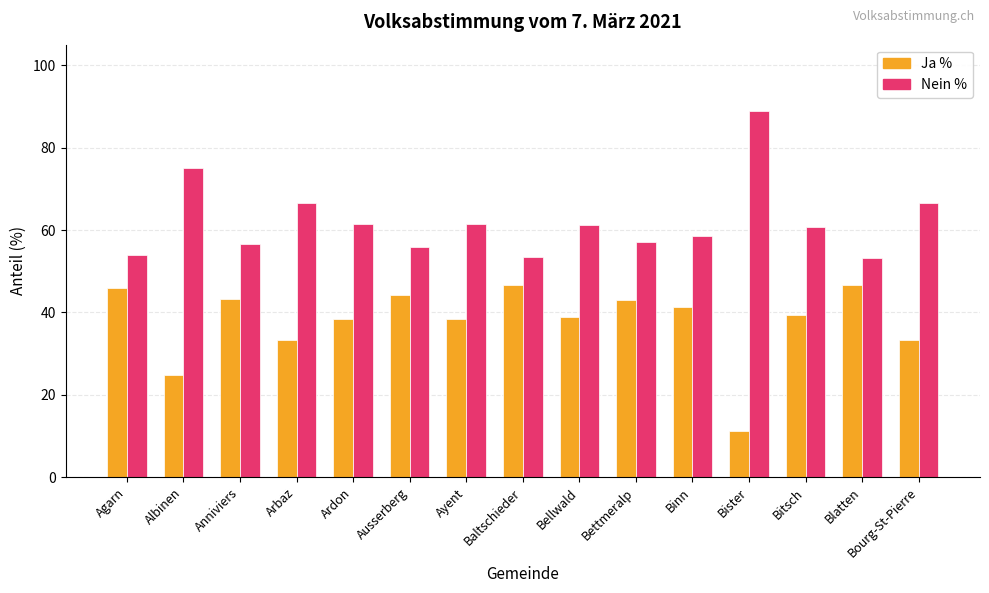

What is the minimum value for Nein %?

53.3